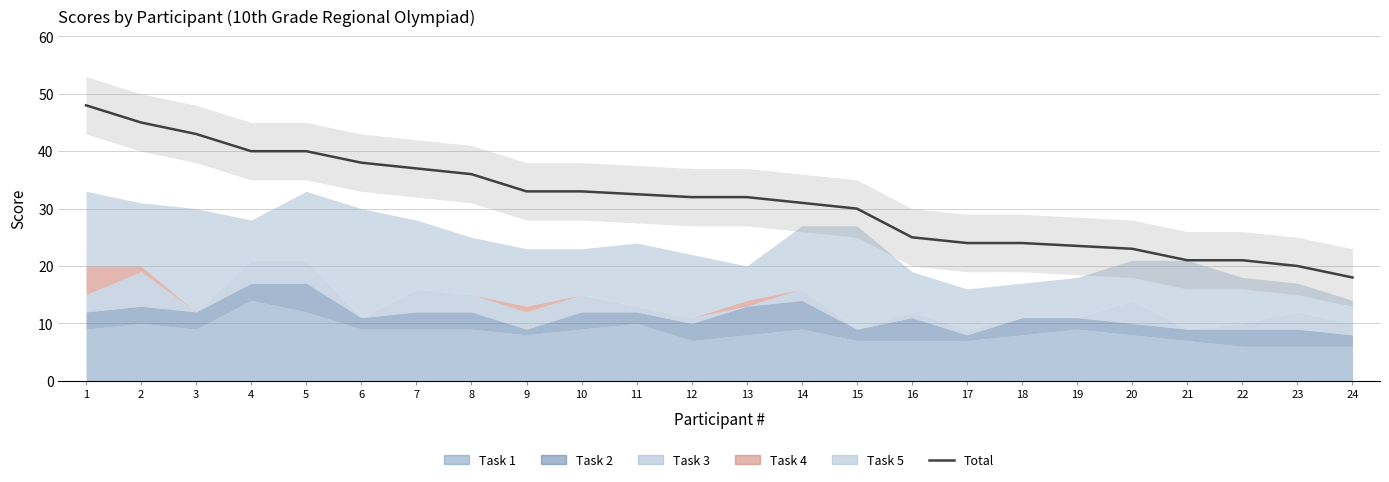

True or false: the data shows 20.1 at 10.

False